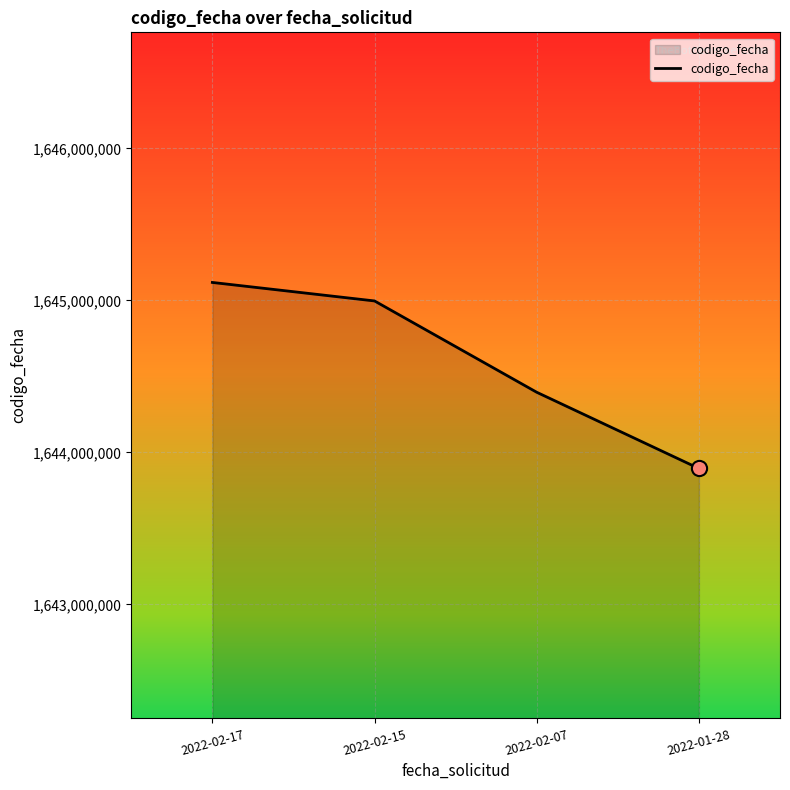

Approximately how many times larger is the value at 2022-02-07 compared to 2022-02-15?

1.0